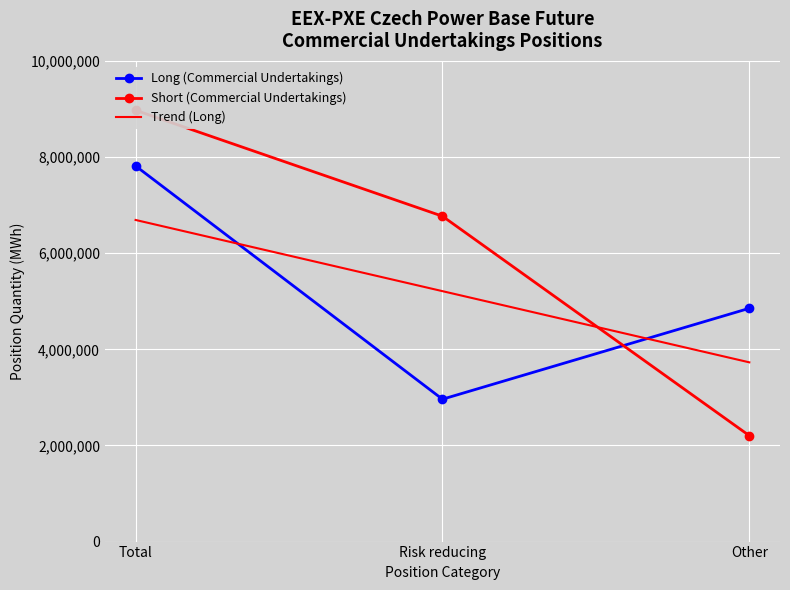

What is the spread (max minus min) of values at Total?

1158292